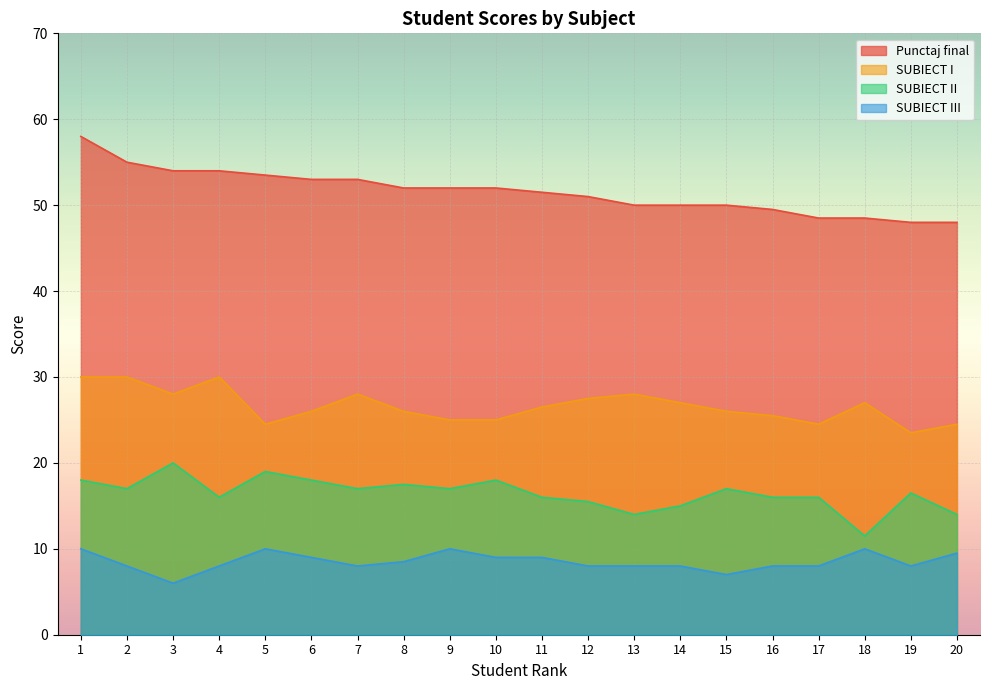

What is the total value across all series at 15?

100.0